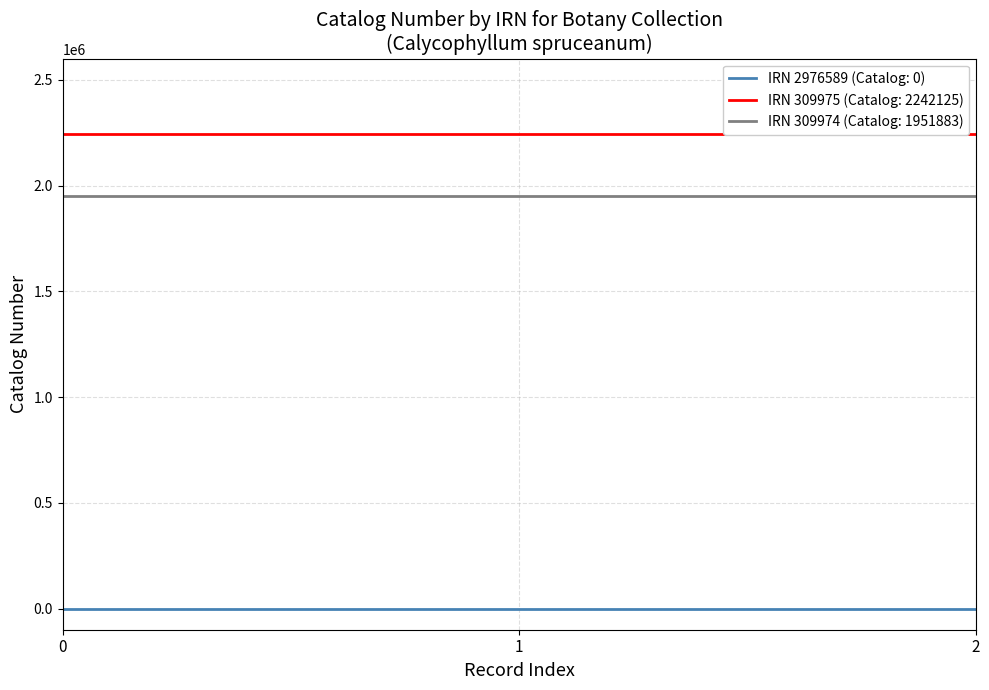

Is the value of IRN 309974 (Catalog: 1951883) at 0 greater than the value of IRN 2976589 (Catalog: 0) at 1?

Yes